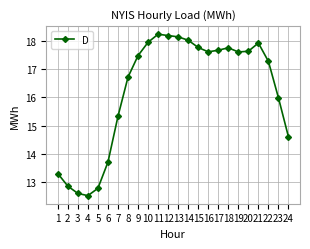

Between 10 and 18, which is larger?

10